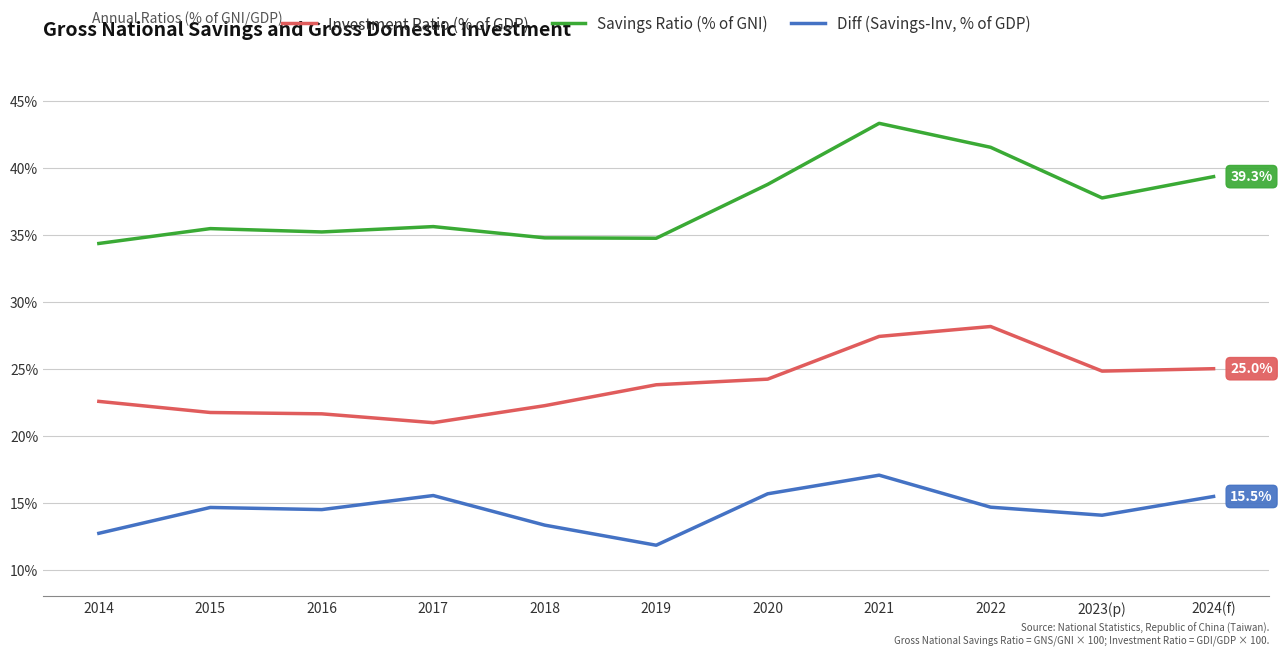

Is it true that Diff (Savings-Inv, % of GDP) equals 12.7 at 2014?

True